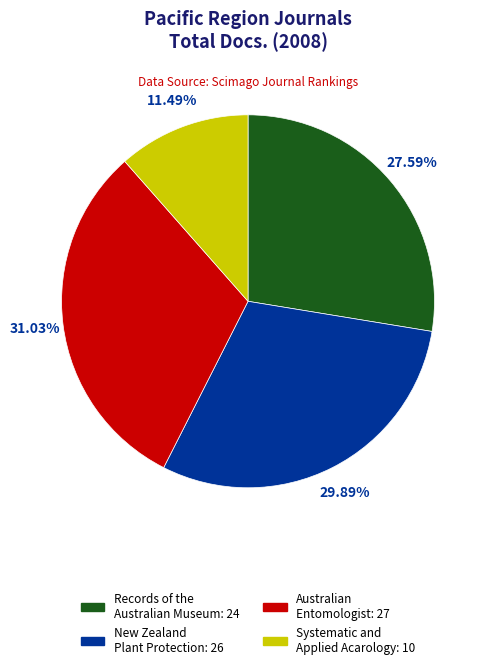

Is there any slice that represents more than half of the pie?

No